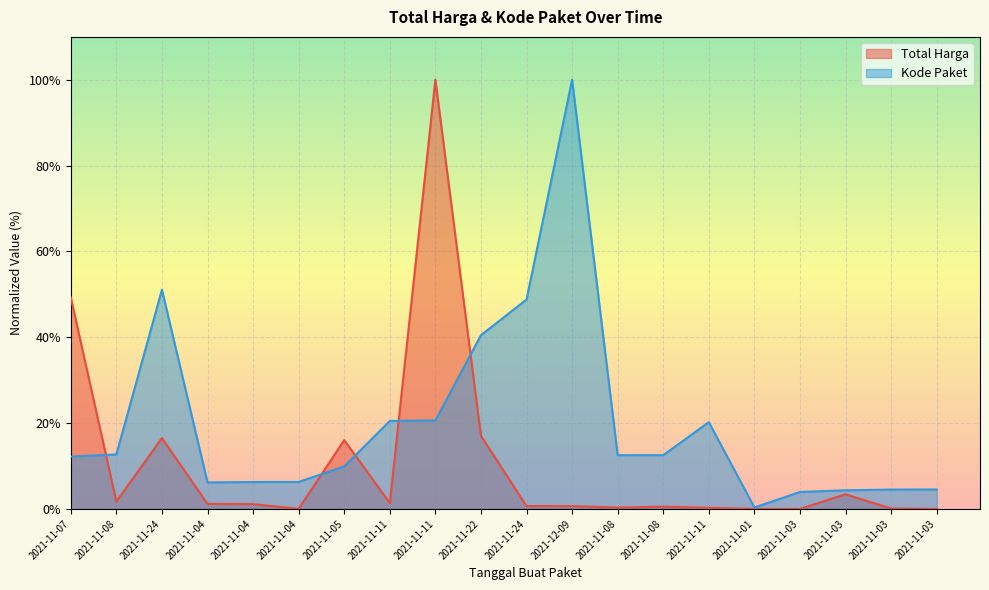

Which series has the largest total across all categories?

Kode Paket